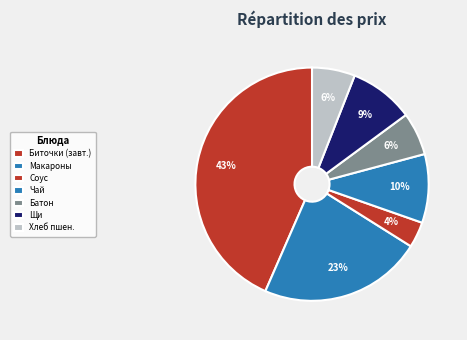

Rank the categories by value from highest to lowest.

Биточки мясные, Макаронные изделия отварные, Чай с сахаром и с лимоном, Щи из свежей капусты, Батон нарезной, Хлеб пшеничный, Соус красный основной